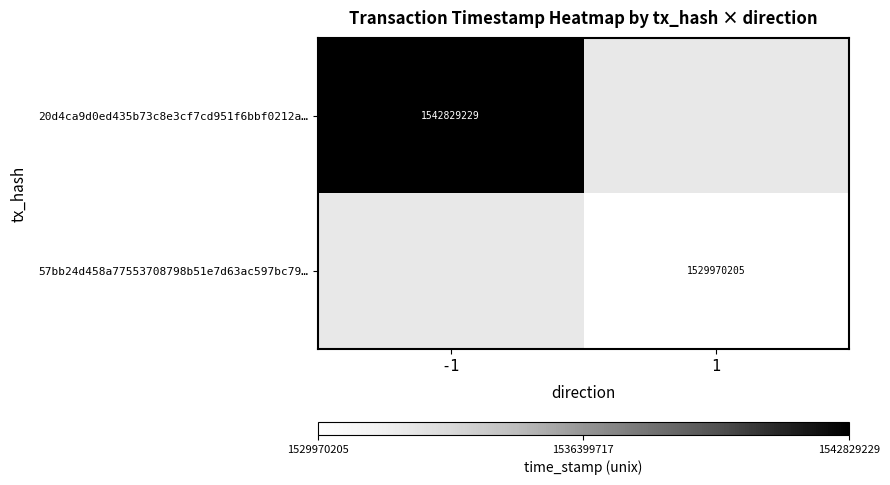

Count the number of data series in this chart.

2